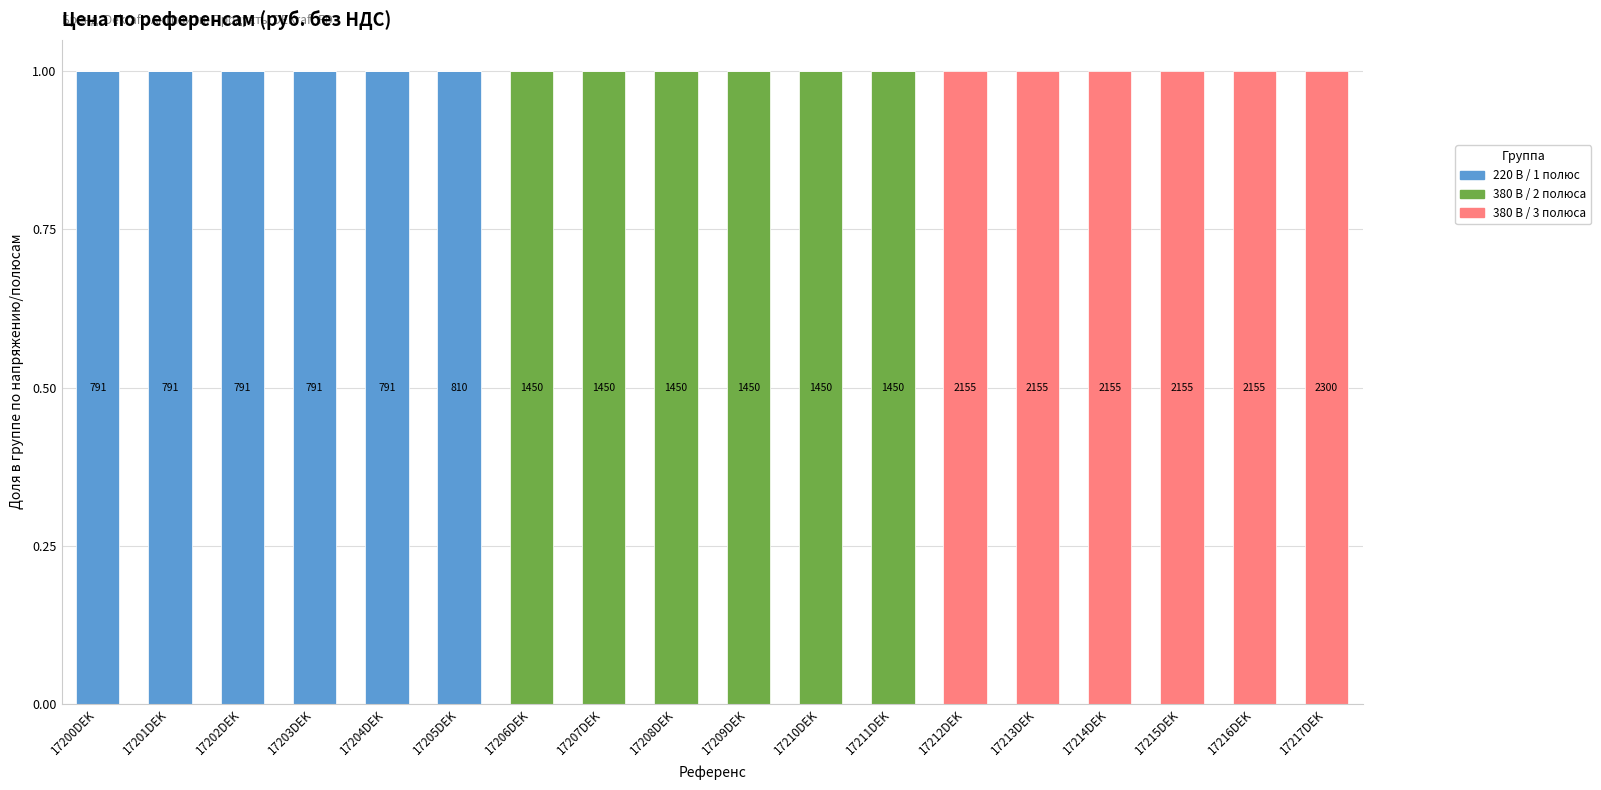

The 220 В / 1 полюс series shows 0 at 17217DEK. True or false?

True